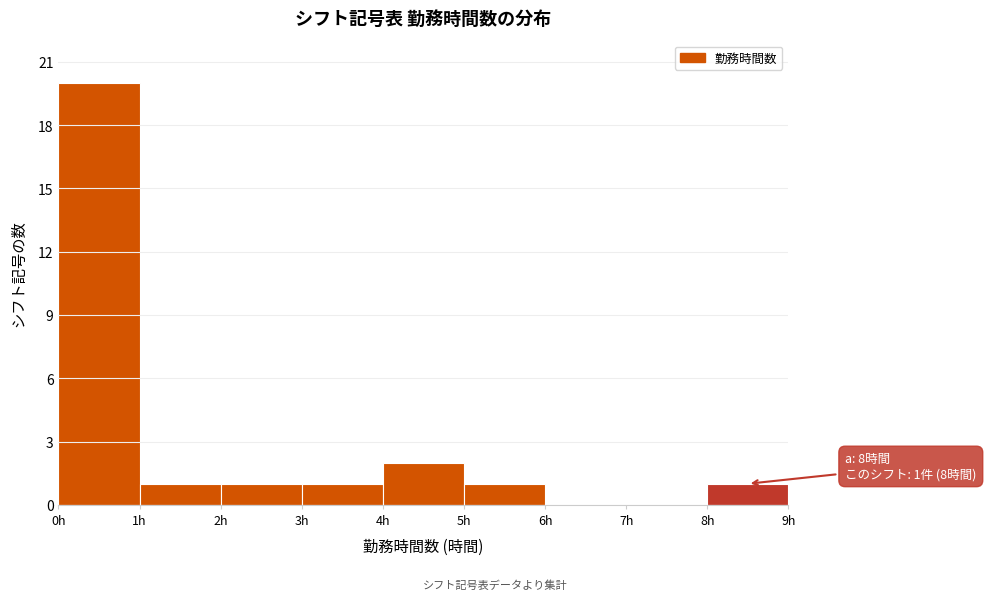

Over which range of the x-axis is the bar tallest?

0 to 1